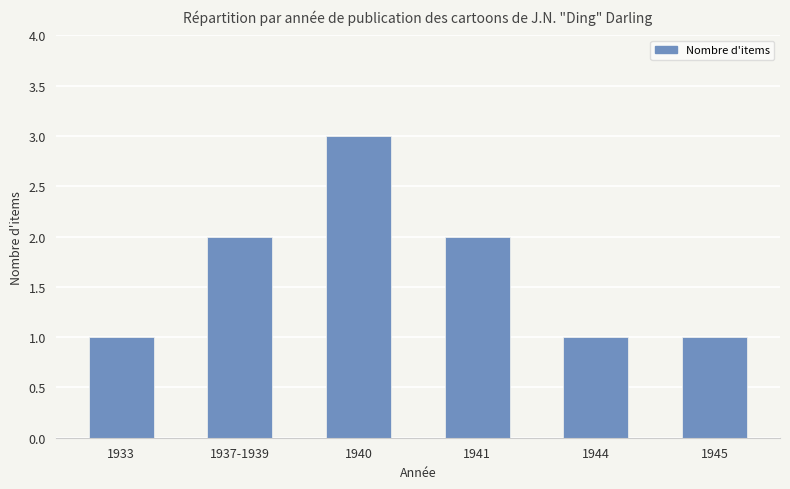

Reading left to right, what are all the values shown in this chart?

1	2	3	2	1	1